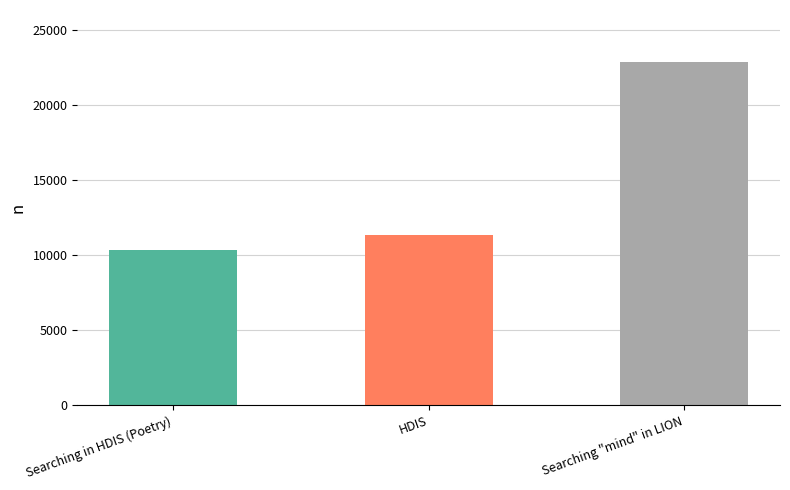

Between HDIS and Searching "mind" in LION, which is larger?

Searching "mind" in LION